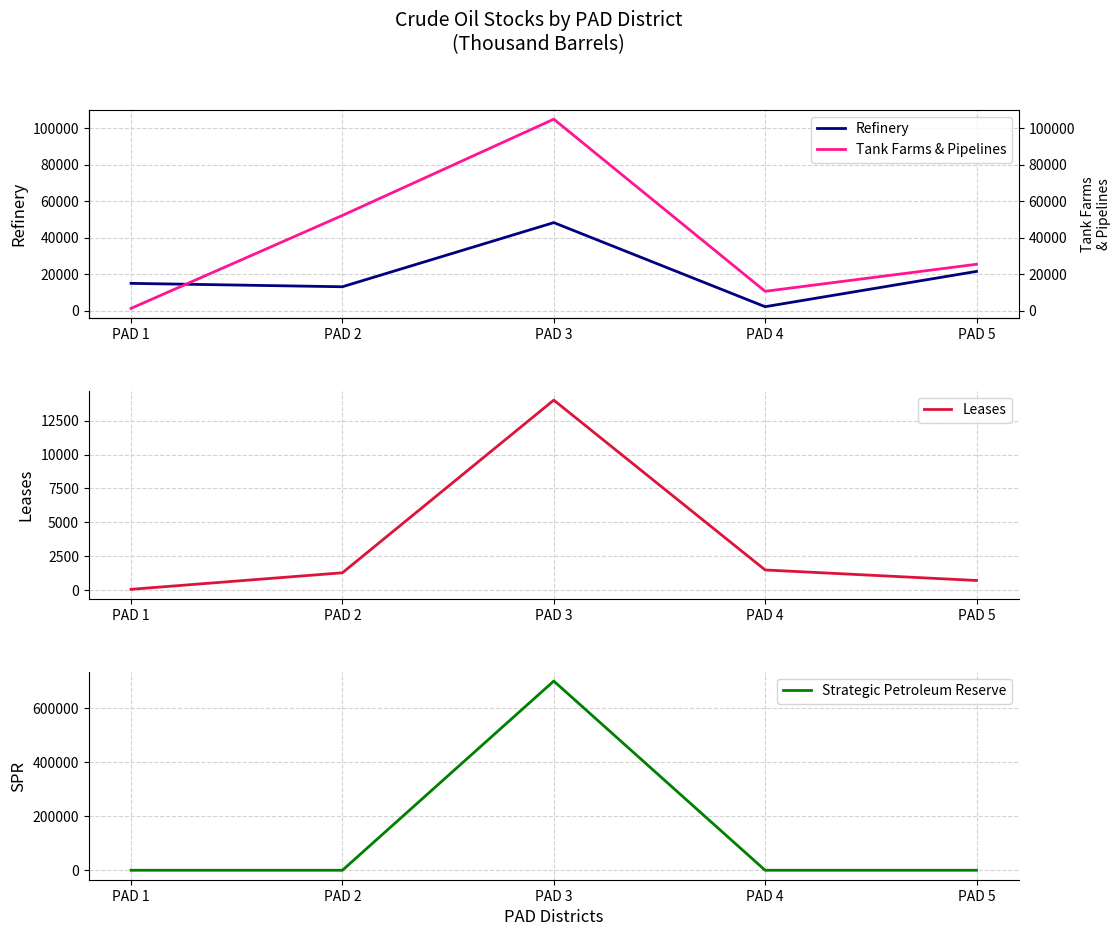

Which series has the largest range (max minus min)?

Strategic Petroleum Reserve